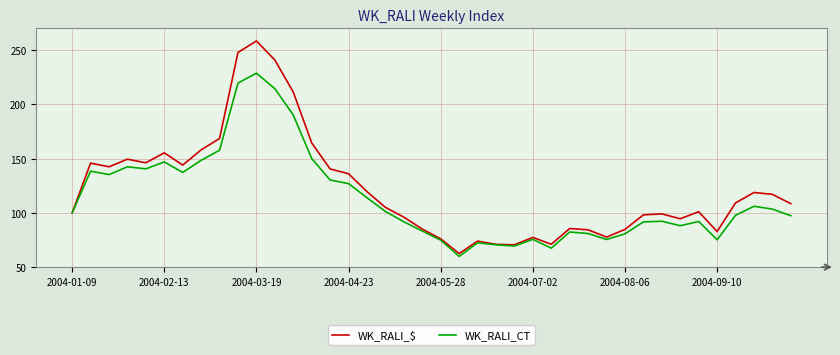

What is the highest value of the WK_RALI_CT series?

228.8